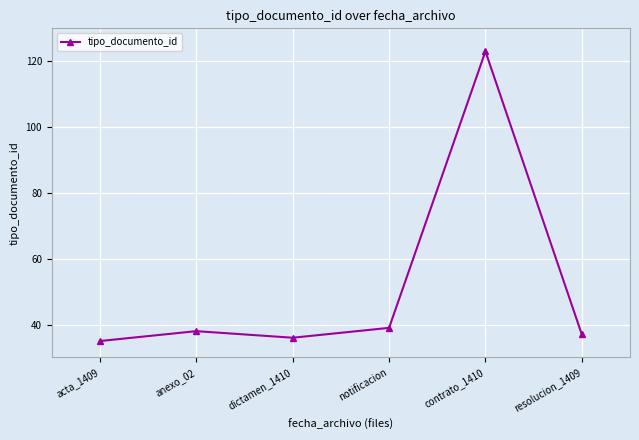

Reading left to right, transcribe all the data shown in this chart.

35	38	36	39	123	37